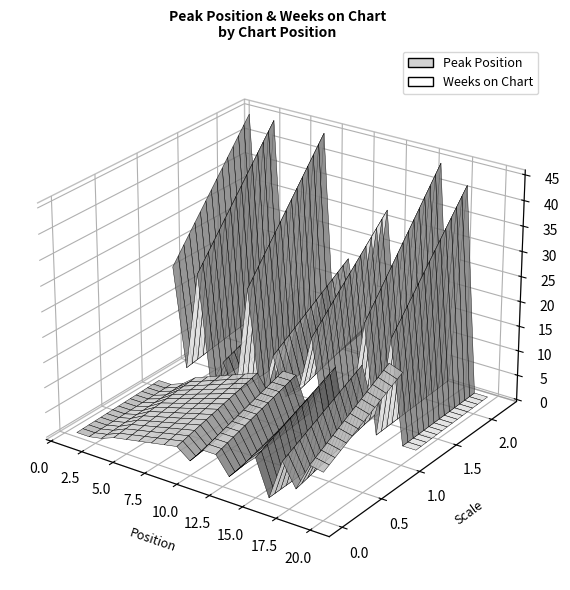

Reading right to left, list all the values displayed in this chart.

Peak Position: 18	19	8	17	1	15	10	4	11	11	5	9	8	7	6	5	4	2	1	1
Weeks on Chart: 1	1	42	2	45	7	5	2	33	10	6	21	1	45	1	12	1	45	5	45